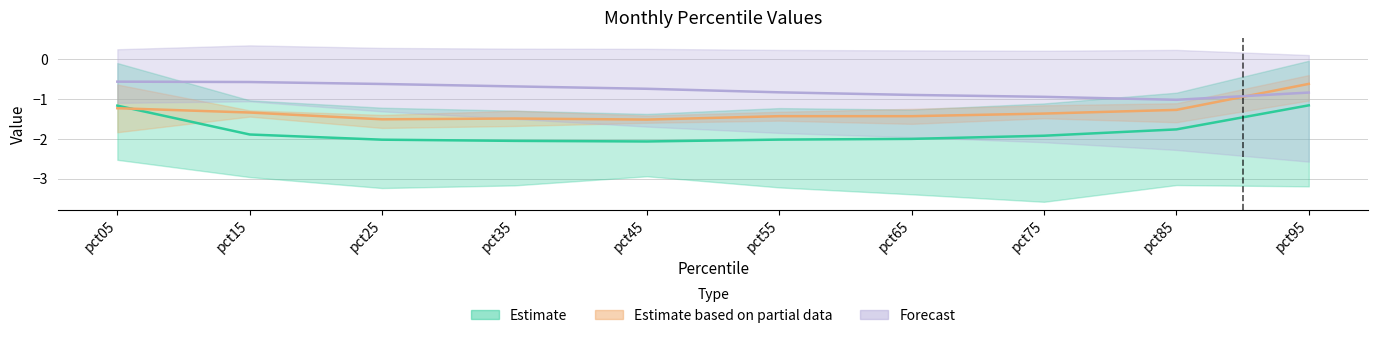

Between pct95 and pct15, which is larger?

pct95